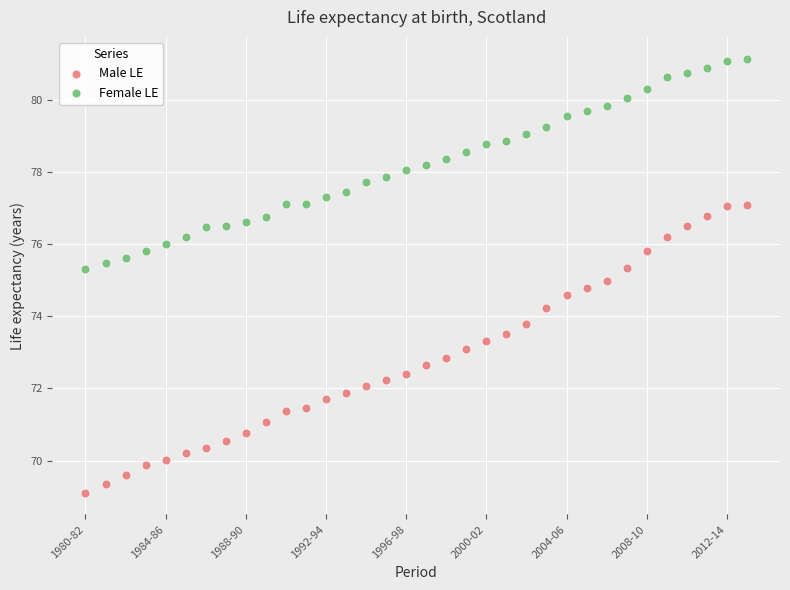

Which series contains the lowest Y value?

Male LE